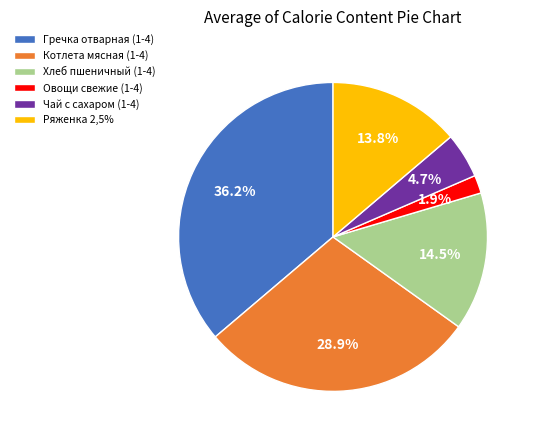

What percentage do Ряженка 2,5% and Котлета мясная (1-4) together represent?

42.7%